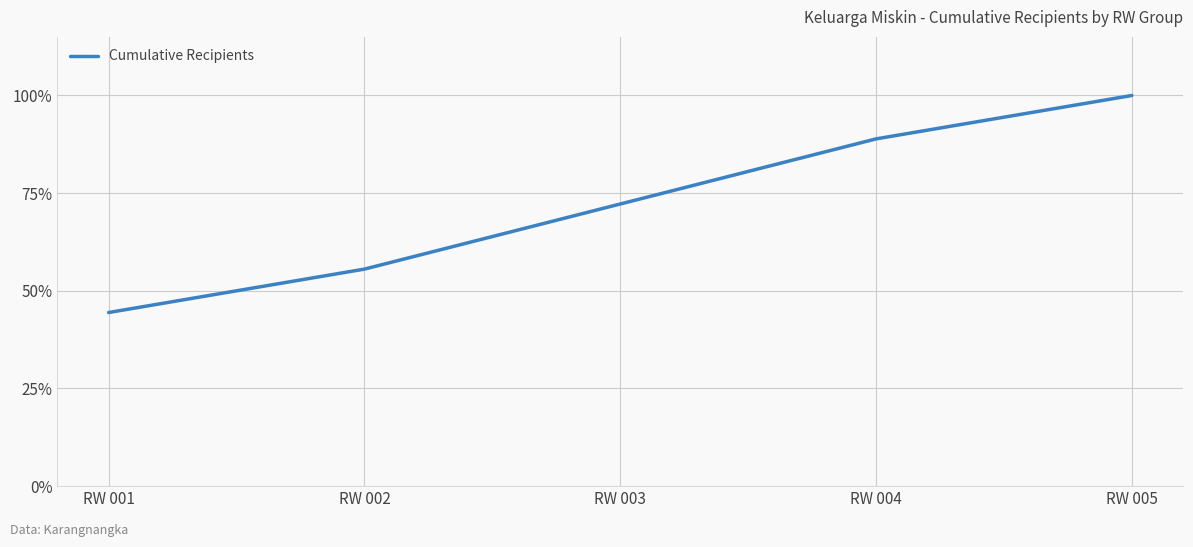

At which label does the data first exceed 72?

RW 003